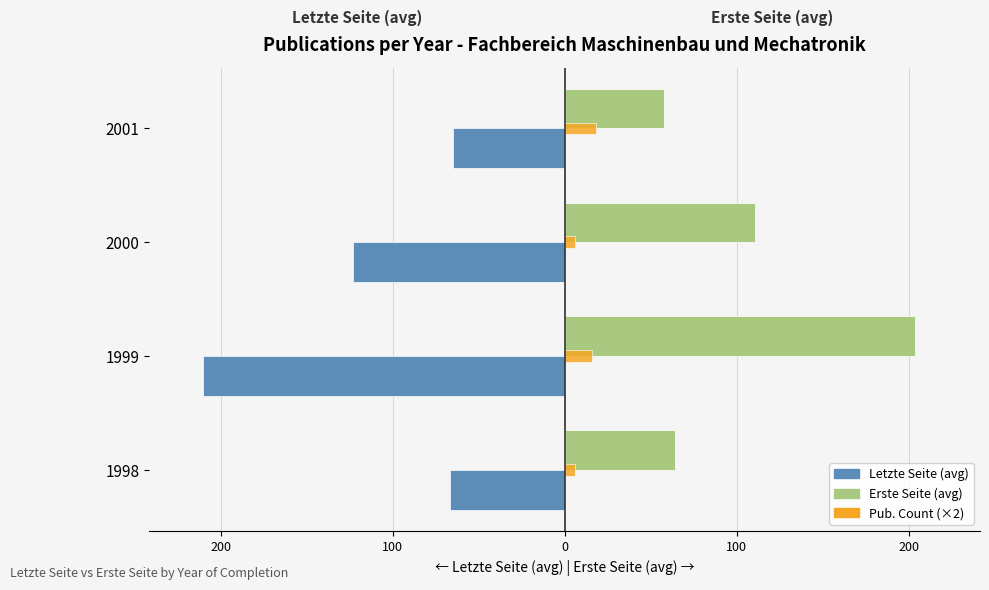

What are all the series names shown in the legend?

Letzte Seite (avg), Erste Seite (avg), Pub. Count (×2)